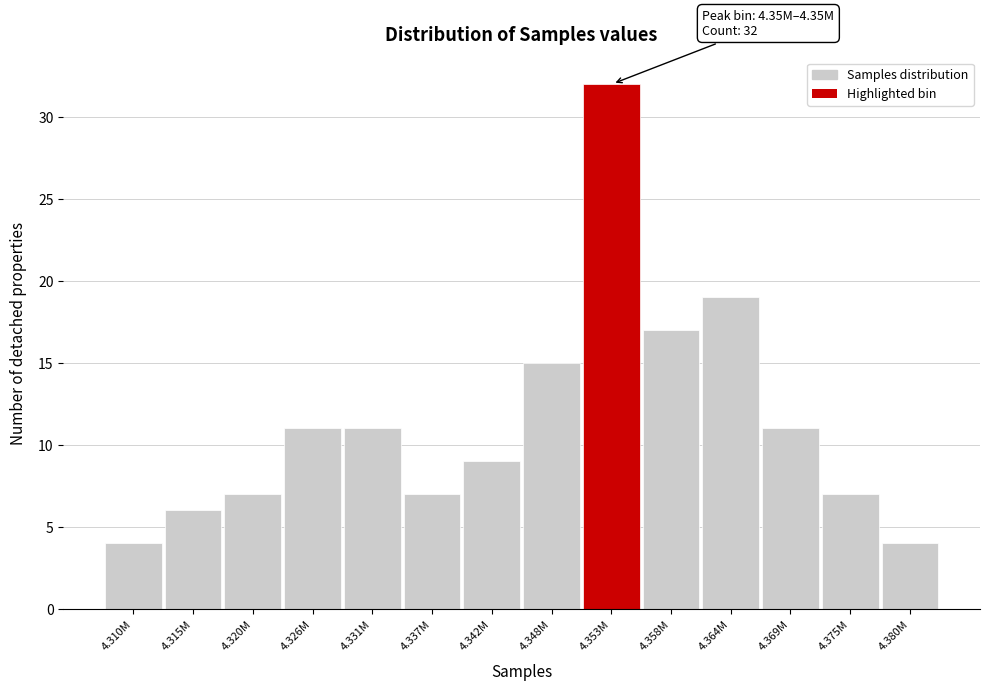

Reading left to right, transcribe all the data shown in this chart.

4	6	7	11	11	7	9	15	32	17	19	11	7	4